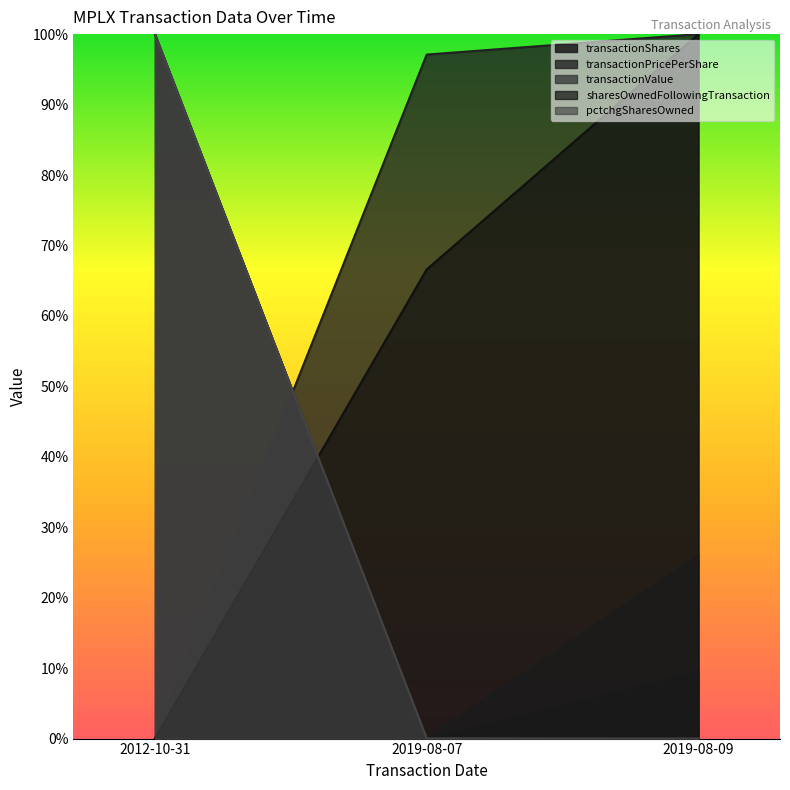

What is the spread (max minus min) of values at 2019-08-09?

1.0